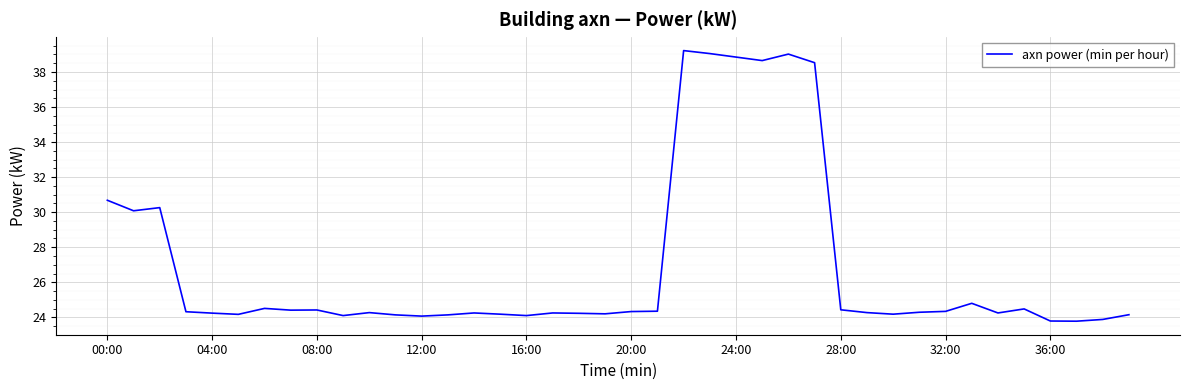

What is the maximum value shown in the chart?

39.2